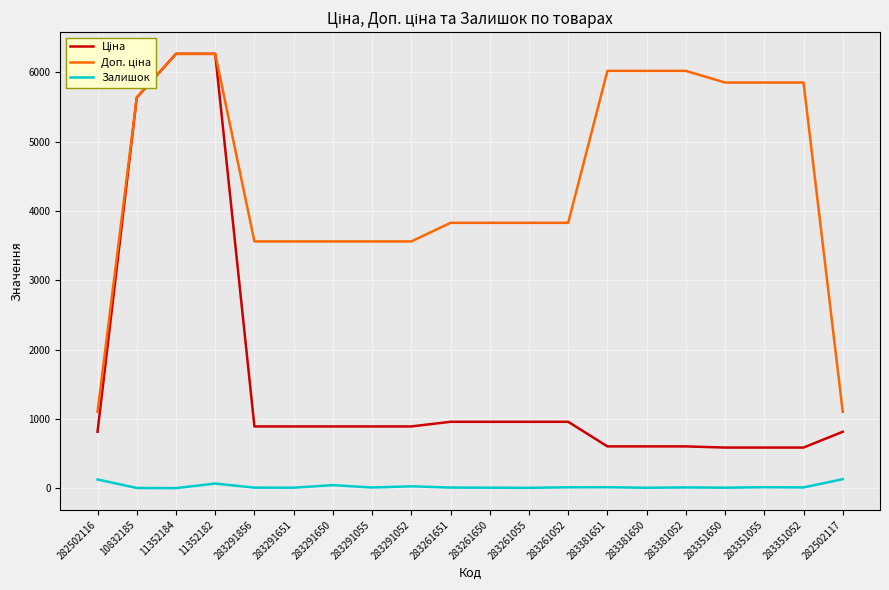

True or false: Залишок has a value of 7.0 at 283291856.

True